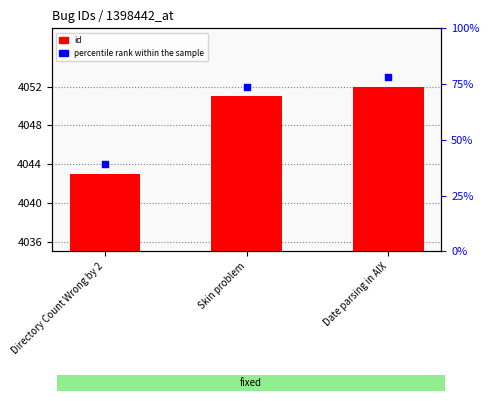

Which series has the widest spread of Y values?

id